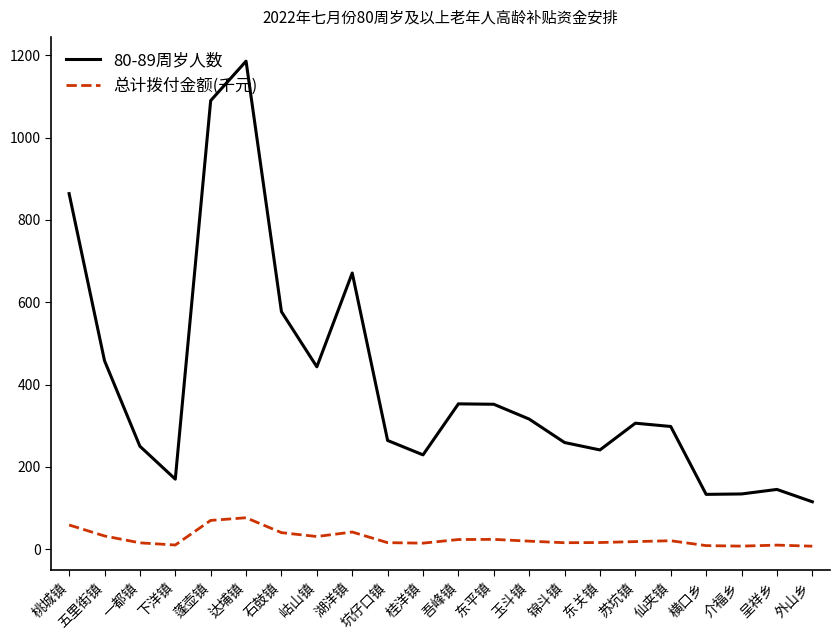

What is the maximum value shown in the chart?

1186.0